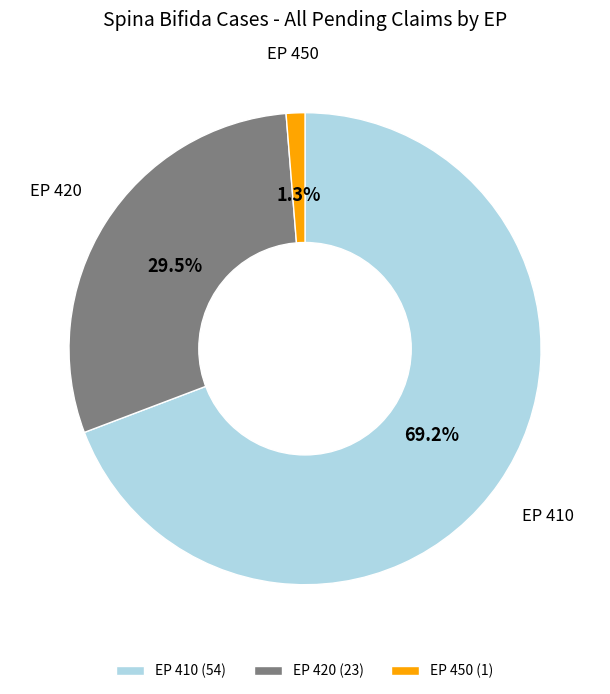

Which has a higher value, EP 420 or EP 410?

EP 410